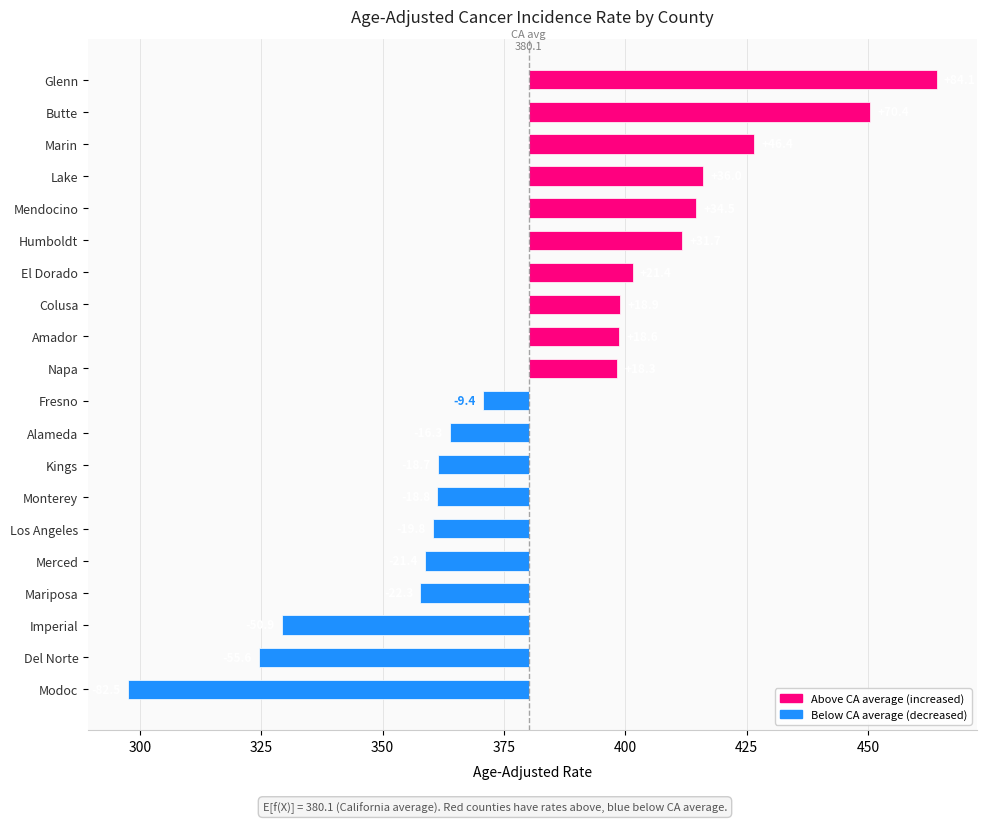

True or false: the data shows 44.4 at Glenn.

False